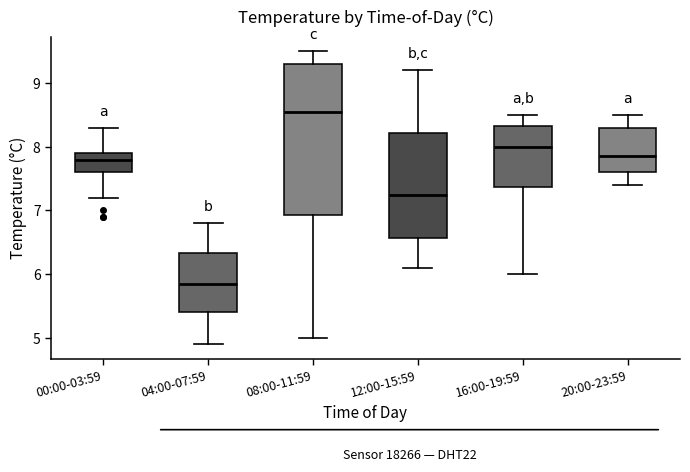

Reading left to right, transcribe this box plot: for each box, give where its median line is, the range the box spans, and where its two whiskers end, as read against the y-axis. The values are not printed on the chart, so give them approximately, as read against the axis.

00:00-03:59: median 7.8, box 7.6 to 7.9, whiskers 7.2 to 8.3
04:00-07:59: median 5.9, box 5.4 to 6.3, whiskers 4.9 to 6.8
08:00-11:59: median 8.6, box 6.9 to 9.3, whiskers 5.0 to 9.5
12:00-15:59: median 7.3, box 6.6 to 8.2, whiskers 6.1 to 9.2
16:00-19:59: median 8.0, box 7.4 to 8.3, whiskers 6.0 to 8.5
20:00-23:59: median 7.9, box 7.6 to 8.3, whiskers 7.4 to 8.5